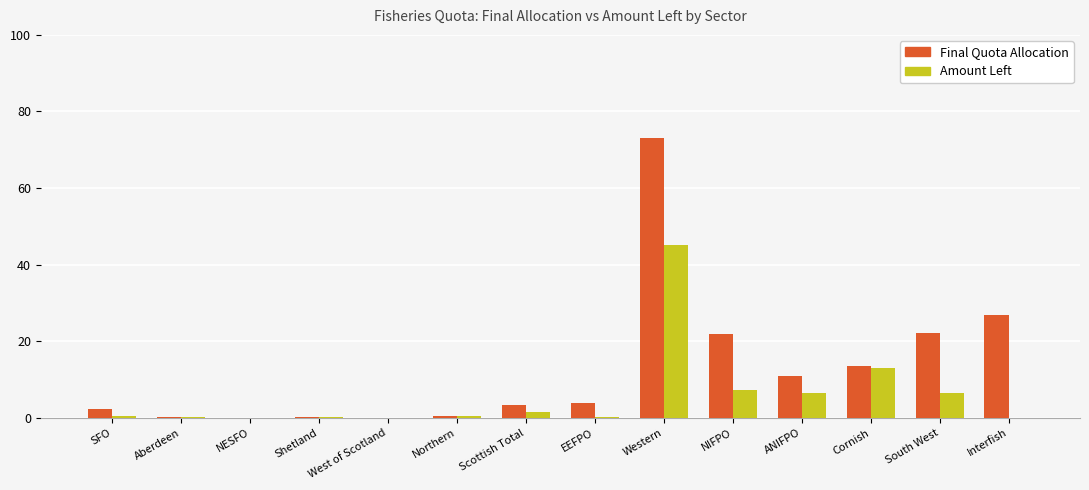

What is the sum of all Amount Left values?

81.7